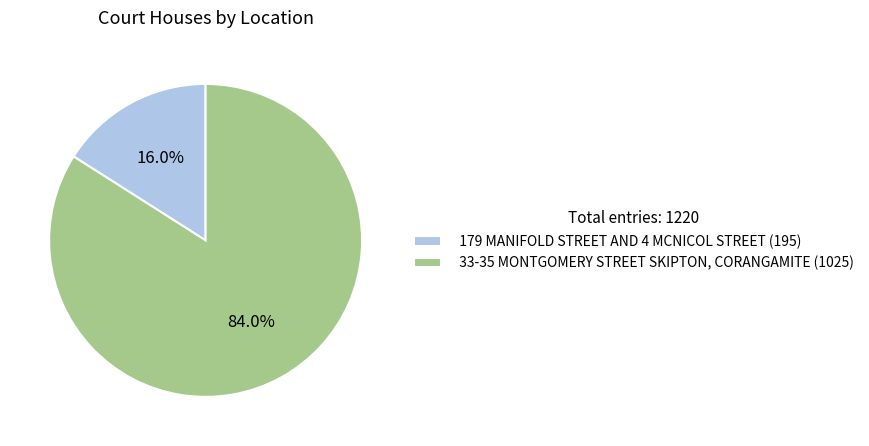

What percentage is the 33-35 MONTGOMERY STREET SKIPTON, CORANGAMITE slice, to the nearest percent?

84%